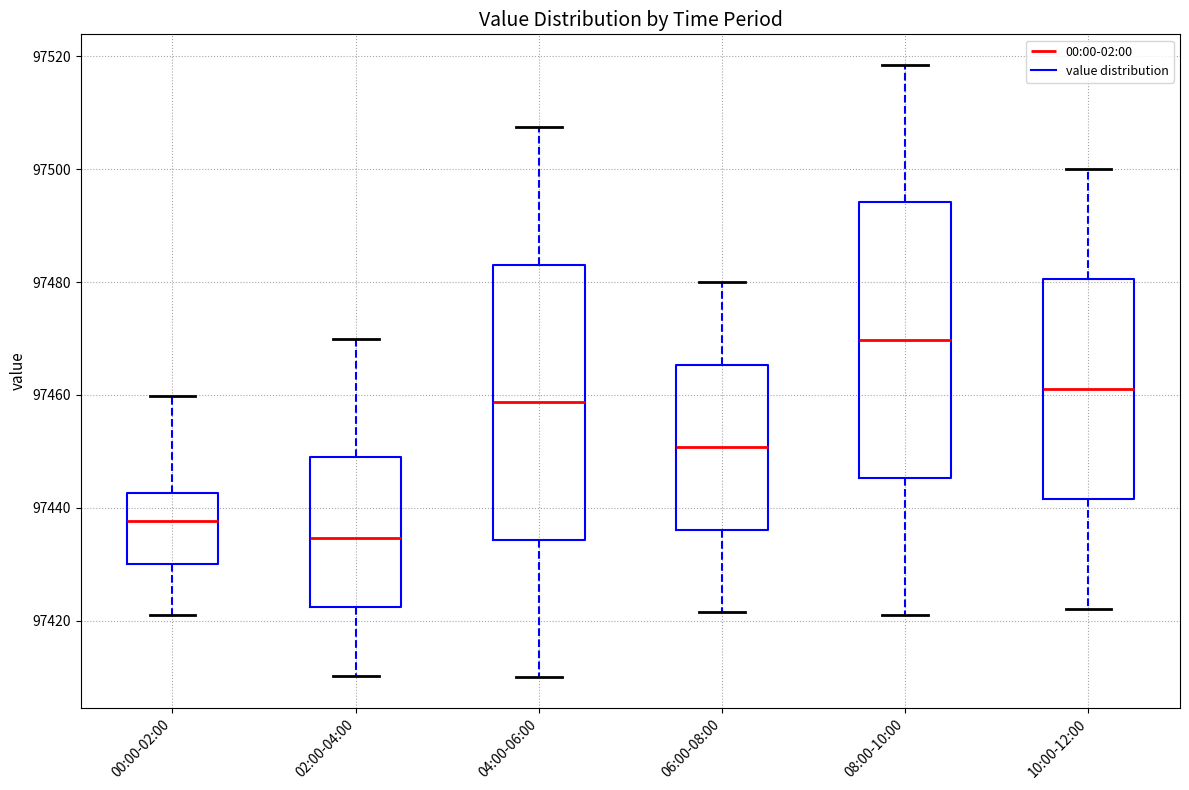

Where does the upper whisker of the box for 02:00-04:00 end on the y-axis? The values are not printed on the chart, so give them approximately, as read against the axis.

97470